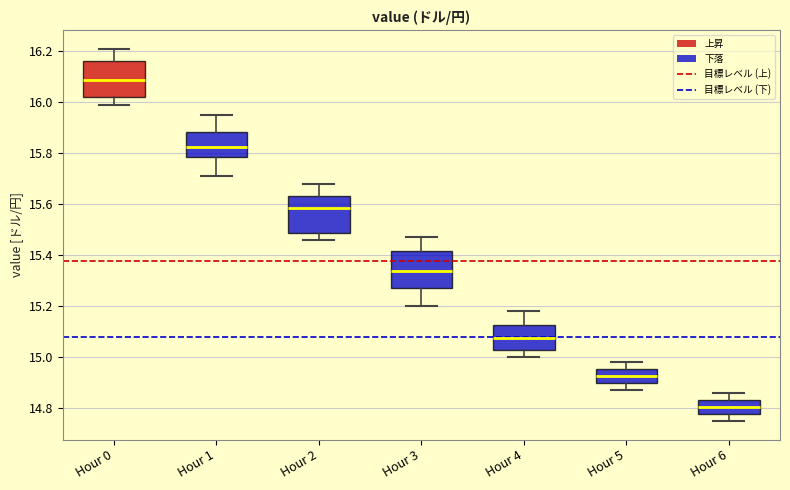

Which box has the highest median line?

Hour 0